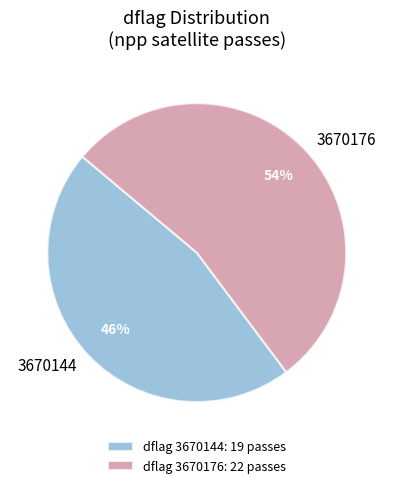

To the nearest percent, what portion does 3670144 represent?

46%